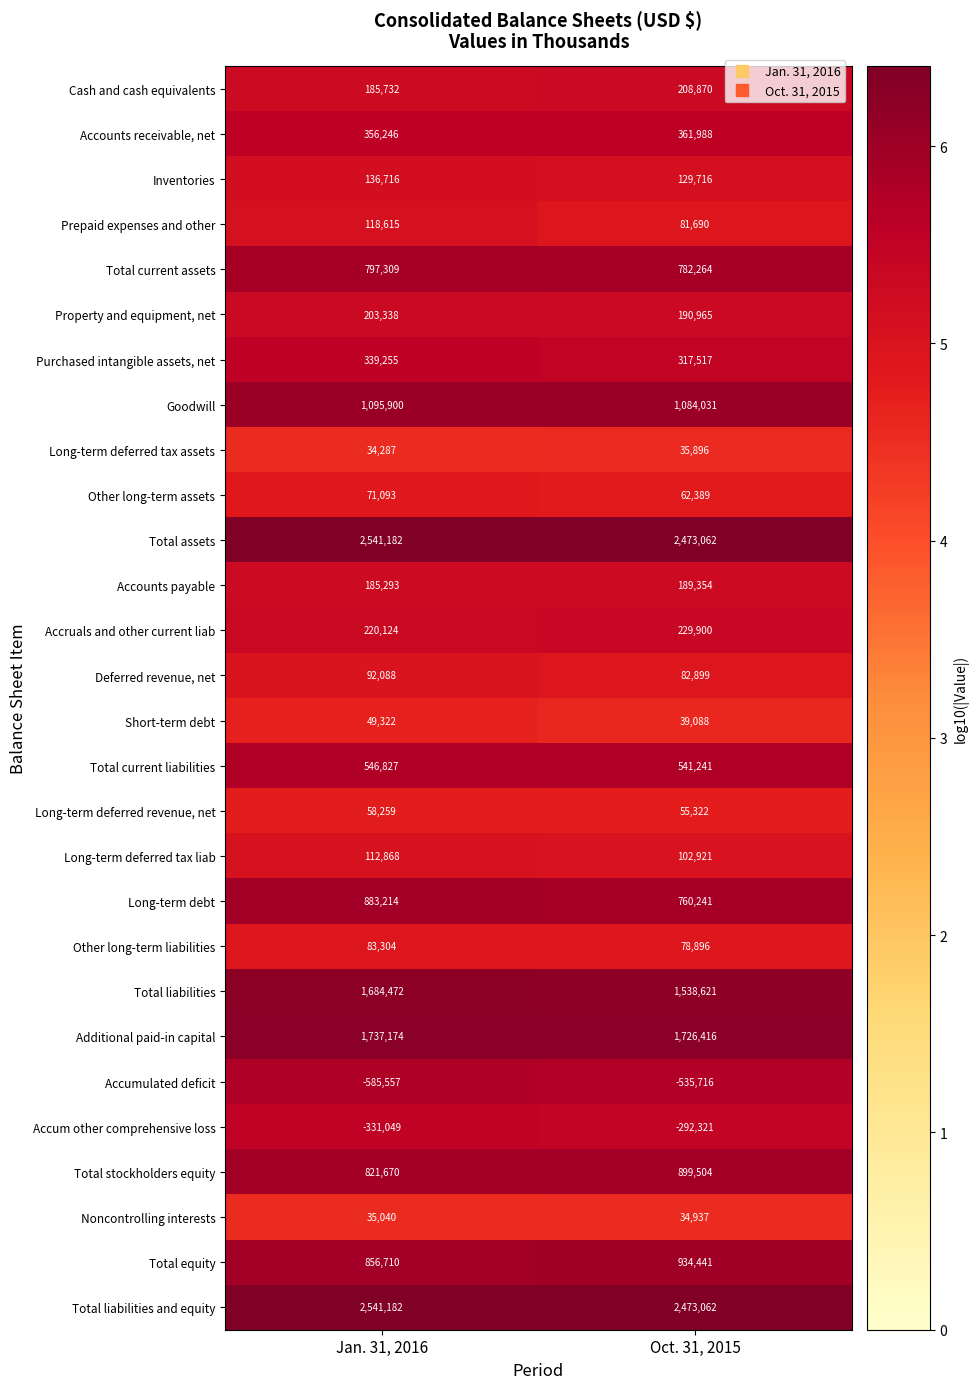

At which label does Accumulated deficit reach its minimum?

Jan. 31, 2016